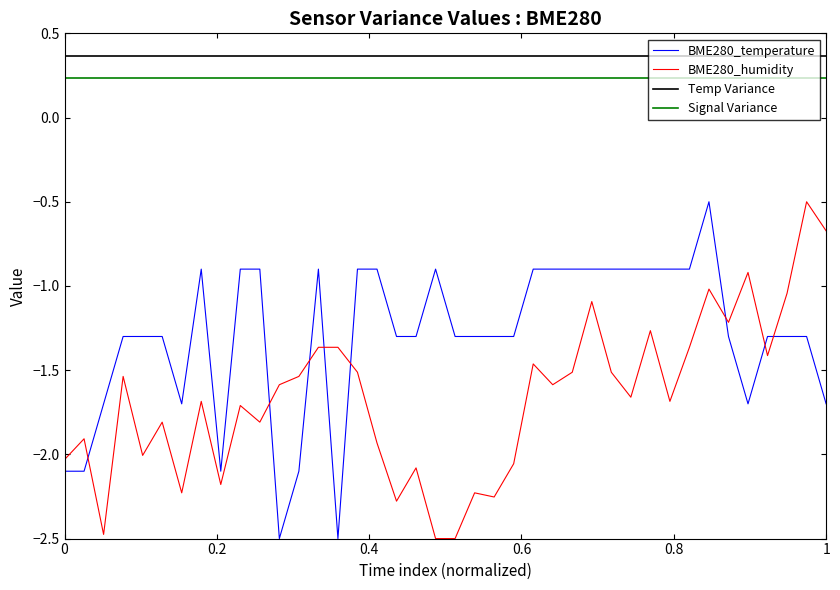

Does the chart display data point markers on the line(s)?

No